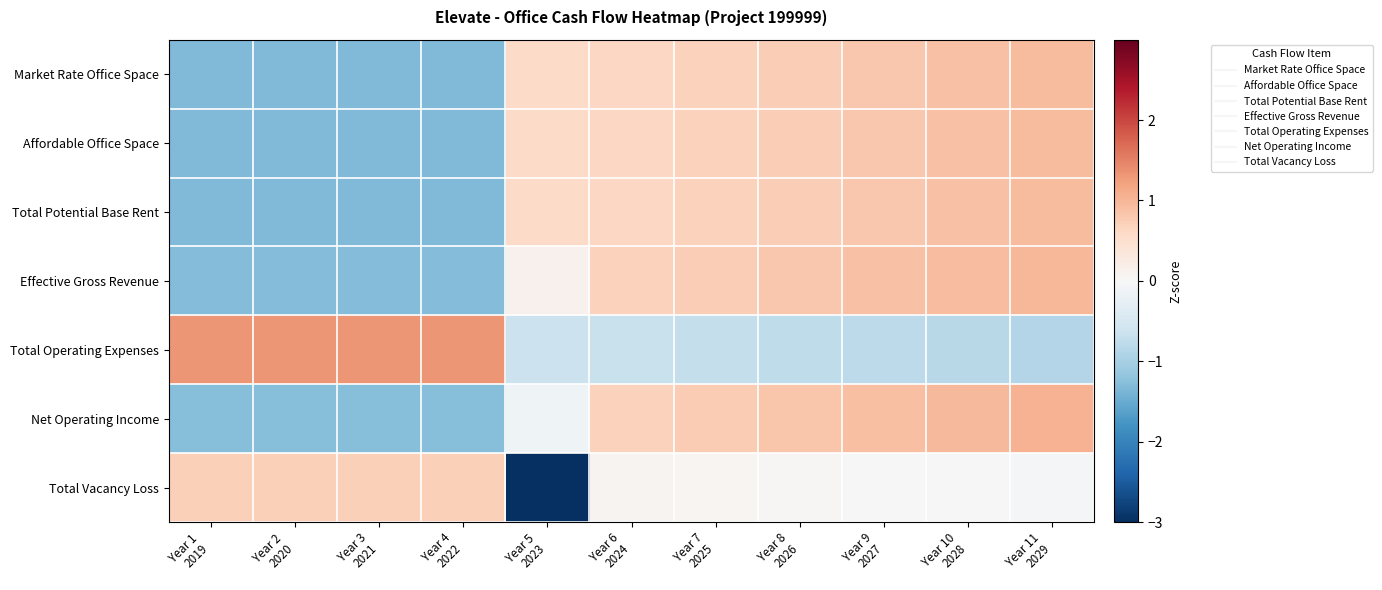

Reading left to right, transcribe all the data shown in this chart.

Market Rate Office Space: Year 1
2019=-1.3	Year 2
2020=-1.3	Year 3
2021=-1.3	Year 4
2022=-1.3	Year 5
2023=0.6	Year 6
2024=0.6	Year 7
2025=0.7	Year 8
2026=0.7	Year 9
2027=0.8	Year 10
2028=0.9	Year 11
2029=0.9
Affordable Office Space: Year 1
2019=-1.3	Year 2
2020=-1.3	Year 3
2021=-1.3	Year 4
2022=-1.3	Year 5
2023=0.6	Year 6
2024=0.6	Year 7
2025=0.7	Year 8
2026=0.7	Year 9
2027=0.8	Year 10
2028=0.9	Year 11
2029=0.9
Total Potential Base Rent: Year 1
2019=-1.3	Year 2
2020=-1.3	Year 3
2021=-1.3	Year 4
2022=-1.3	Year 5
2023=0.6	Year 6
2024=0.6	Year 7
2025=0.7	Year 8
2026=0.7	Year 9
2027=0.8	Year 10
2028=0.9	Year 11
2029=0.9
Effective Gross Revenue: Year 1
2019=-1.3	Year 2
2020=-1.3	Year 3
2021=-1.3	Year 4
2022=-1.3	Year 5
2023=0.1	Year 6
2024=0.7	Year 7
2025=0.7	Year 8
2026=0.8	Year 9
2027=0.9	Year 10
2028=0.9	Year 11
2029=1.0
Total Operating Expenses: Year 1
2019=1.3	Year 2
2020=1.3	Year 3
2021=1.3	Year 4
2022=1.3	Year 5
2023=-0.6	Year 6
2024=-0.7	Year 7
2025=-0.7	Year 8
2026=-0.8	Year 9
2027=-0.8	Year 10
2028=-0.8	Year 11
2029=-0.9
Net Operating Income: Year 1
2019=-1.3	Year 2
2020=-1.3	Year 3
2021=-1.3	Year 4
2022=-1.3	Year 5
2023=-0.1	Year 6
2024=0.7	Year 7
2025=0.8	Year 8
2026=0.8	Year 9
2027=0.9	Year 10
2028=1.0	Year 11
2029=1.0
Total Vacancy Loss: Year 1
2019=0.7	Year 2
2020=0.7	Year 3
2021=0.7	Year 4
2022=0.7	Year 5
2023=-3.0	Year 6
2024=0.1	Year 7
2025=0.1	Year 8
2026=0.0	Year 9
2027=0.0	Year 10
2028=-0.0	Year 11
2029=-0.0